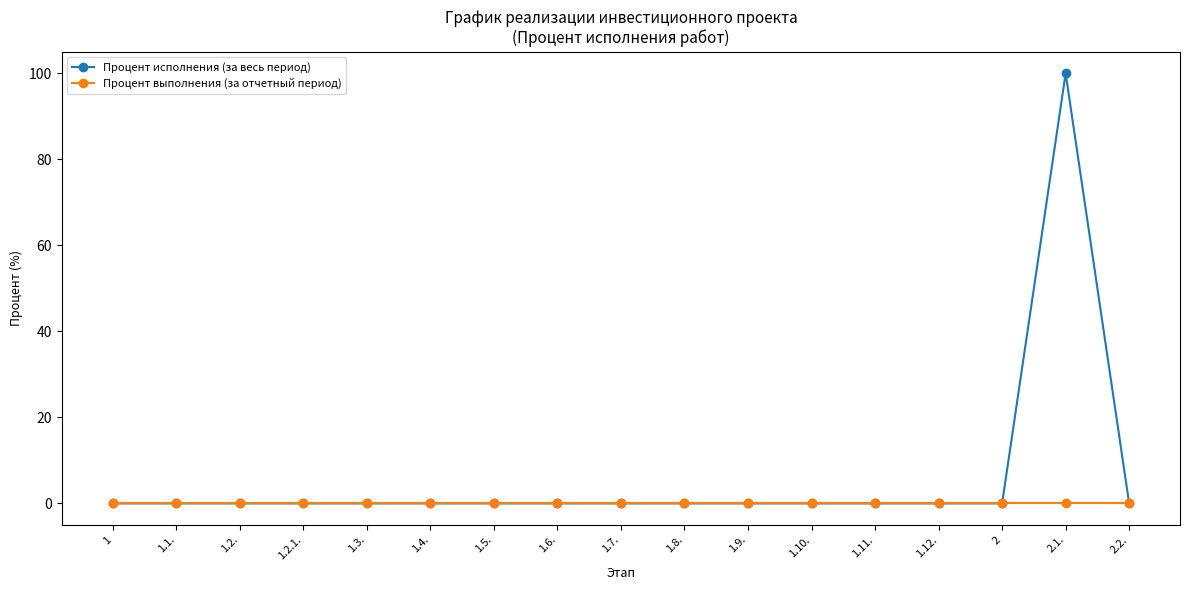

The Процент исполнения (за весь период) series shows 0 at 1.8.. True or false?

True